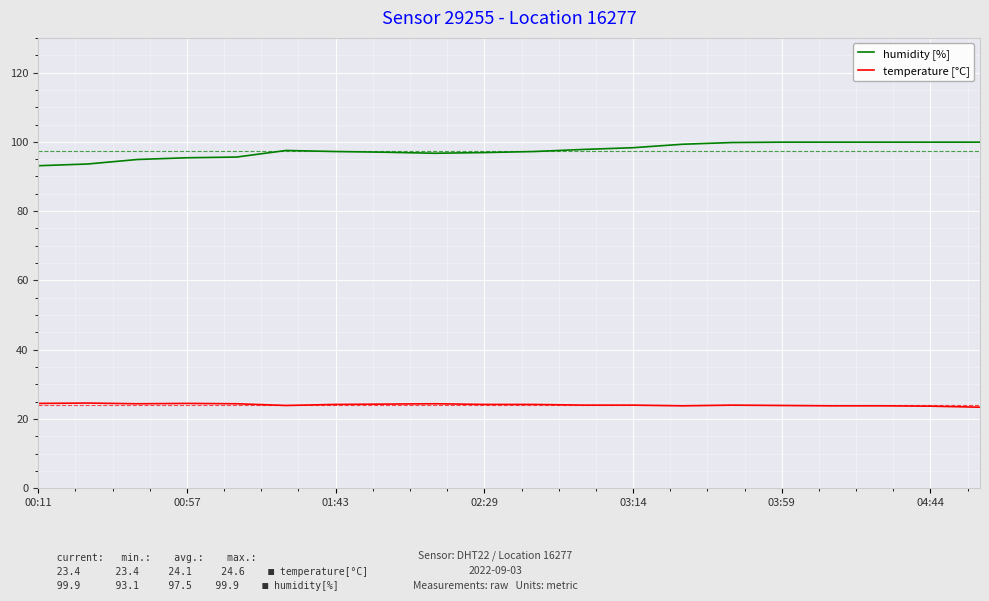

What is the sum of all temperature [°C] values?

482.0